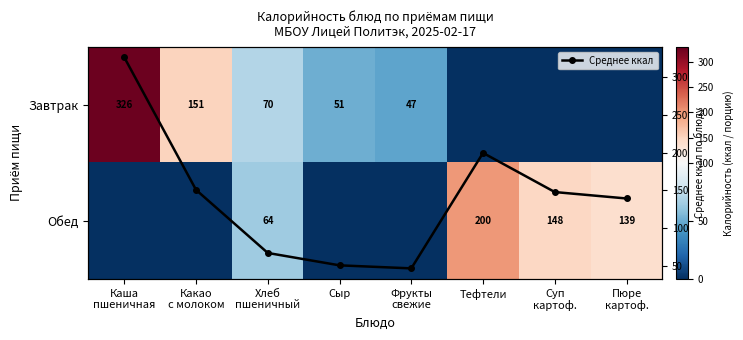

What is the minimum value for Среднее ккал?

47.0